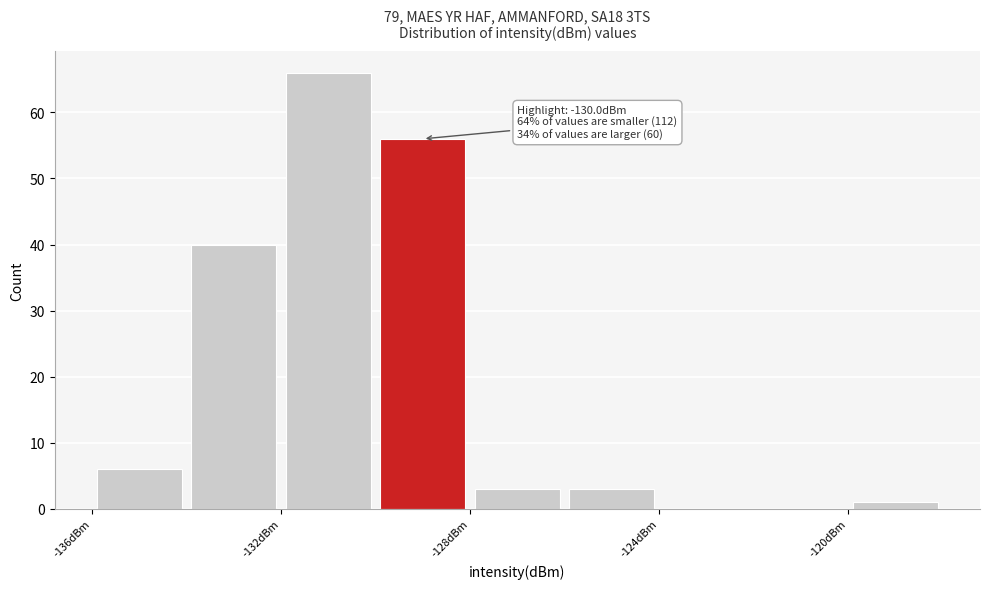

Over which range of the x-axis is the bar tallest?

-132 to -130